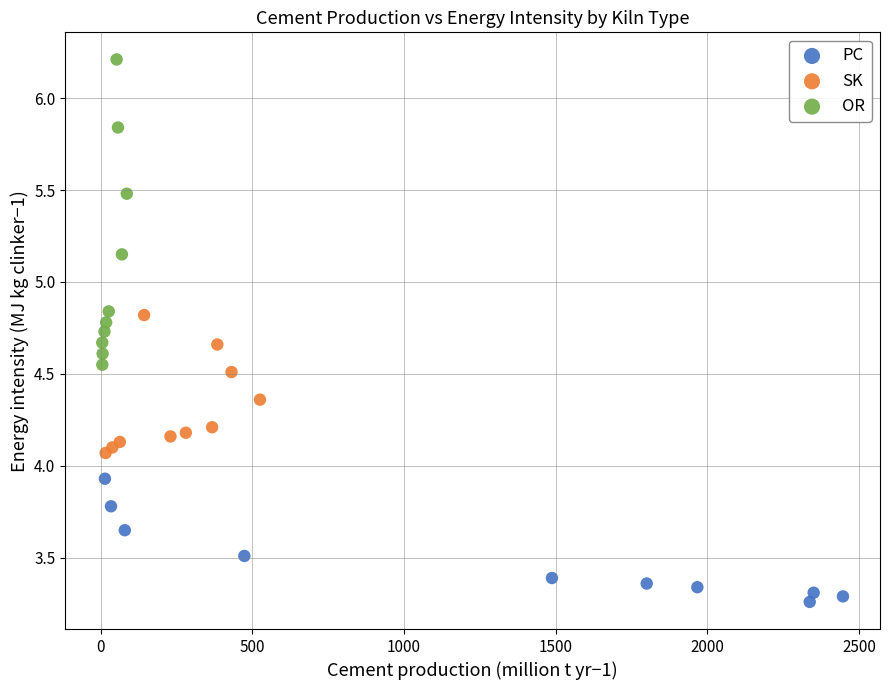

Which series reaches the maximum Y coordinate?

OR